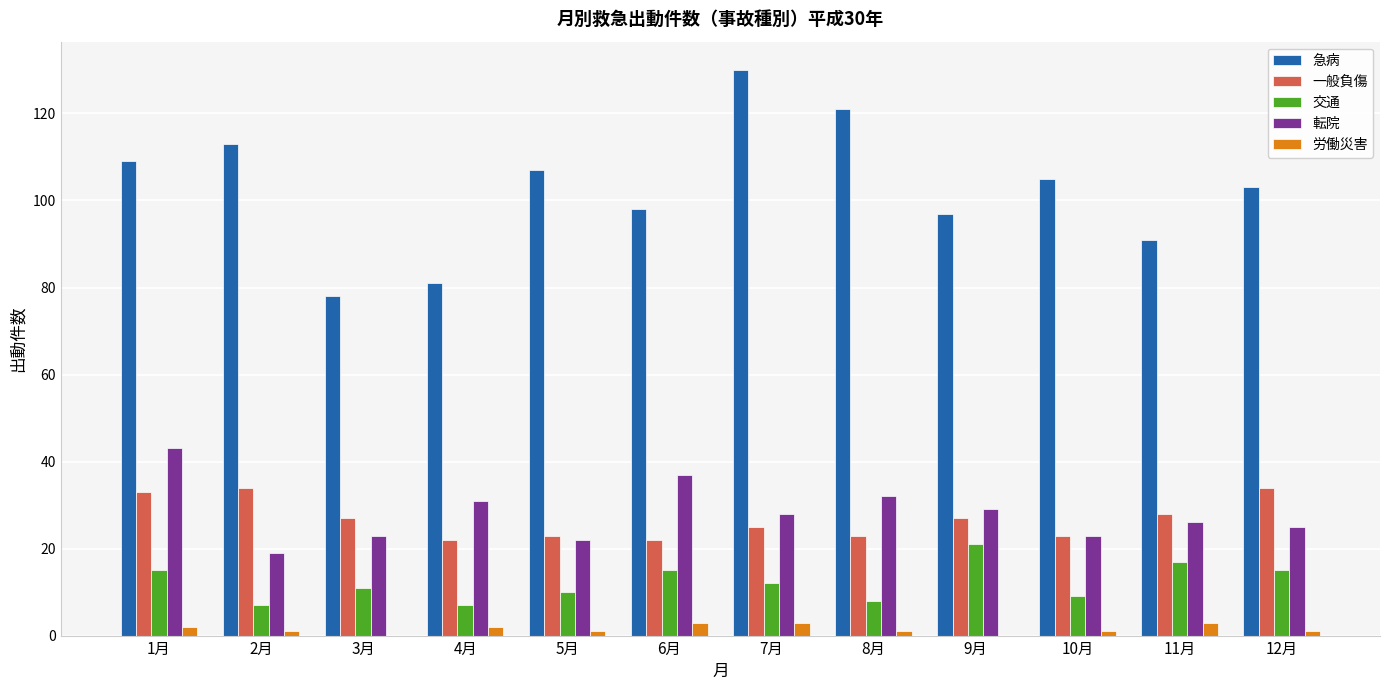

What are all the series names shown in the legend?

急病, 一般負傷, 交通, 転院, 労働災害